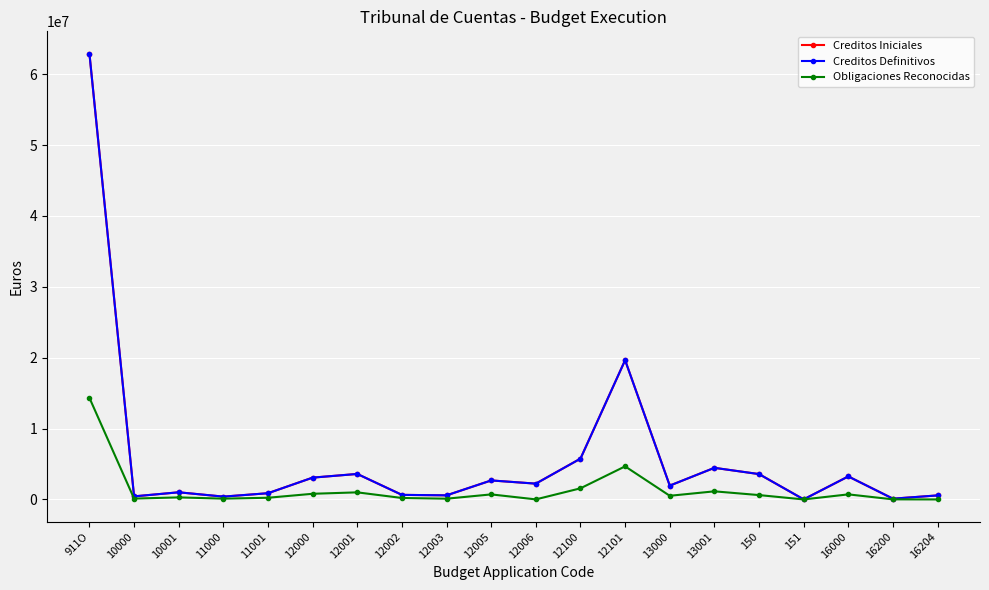

Rank the series by their maximum value, from lowest to highest.

Obligaciones Reconocidas, Creditos Iniciales, Creditos Definitivos